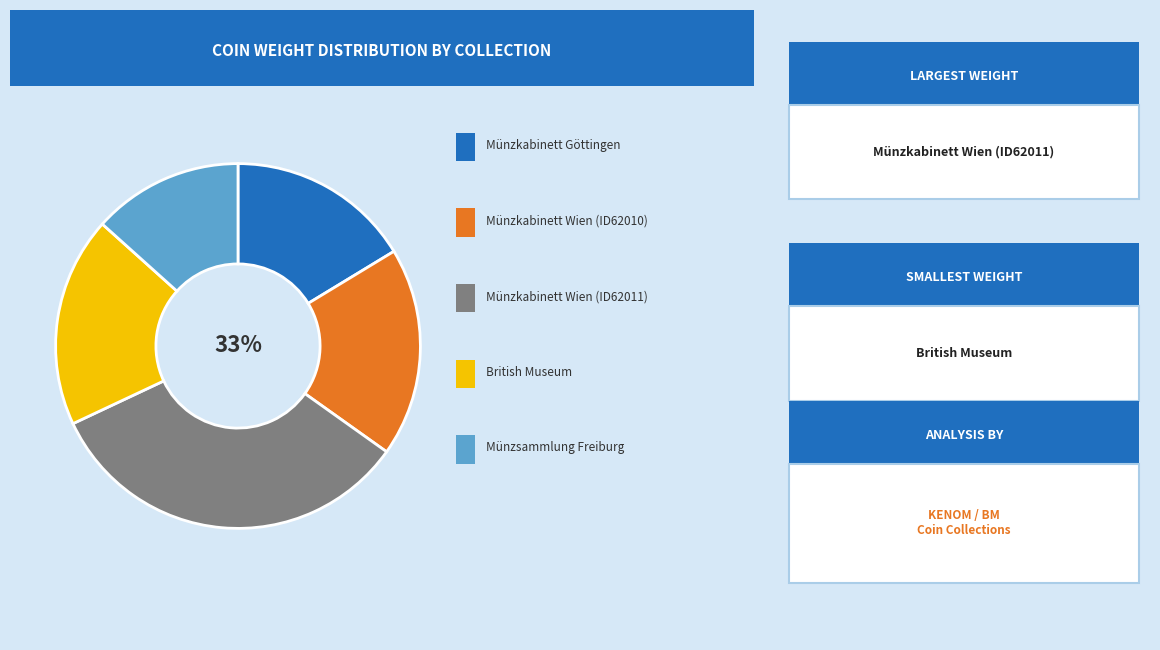

Rank the categories by value from lowest to highest.

Münzsammlung Freiburg, Münzkabinett Göttingen, Münzkabinett Wien (ID62010), British Museum, Münzkabinett Wien (ID62011)